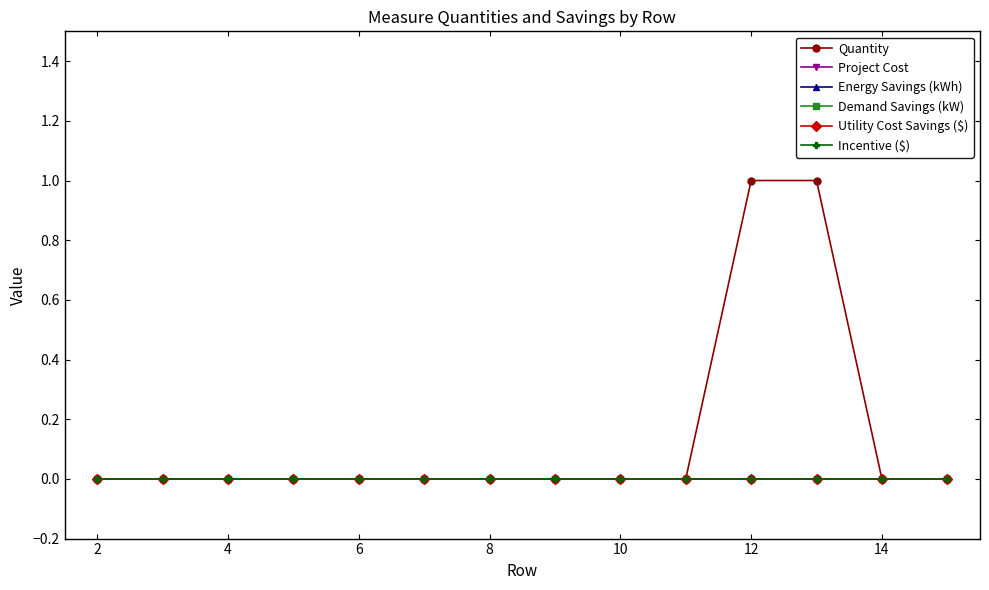

True or false: Quantity and Energy Savings (kWh) intersect in this chart.

False